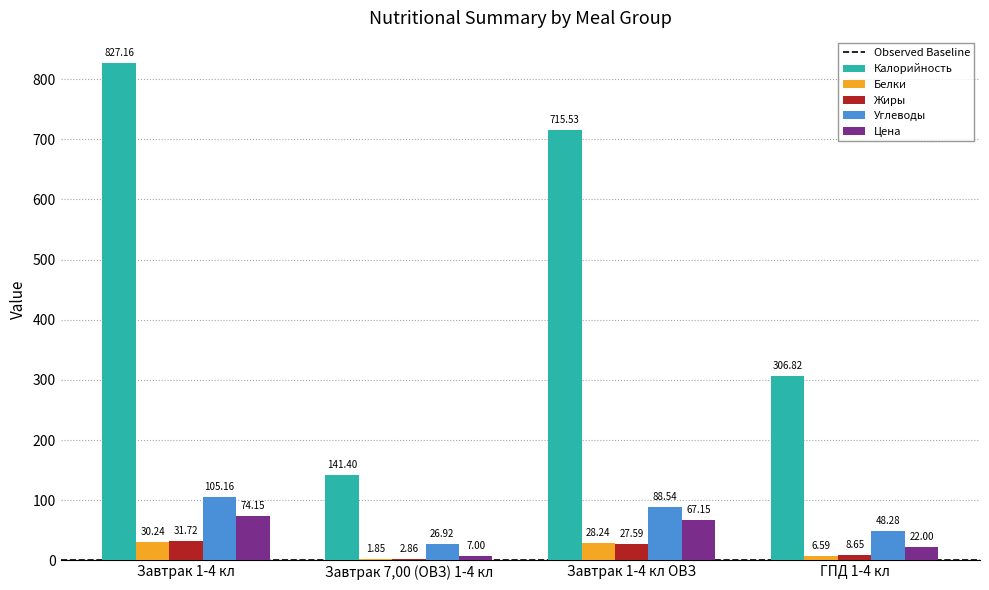

Which series changed the most between Завтрак 1-4 кл and ГПД 1-4 кл?

Калорийность